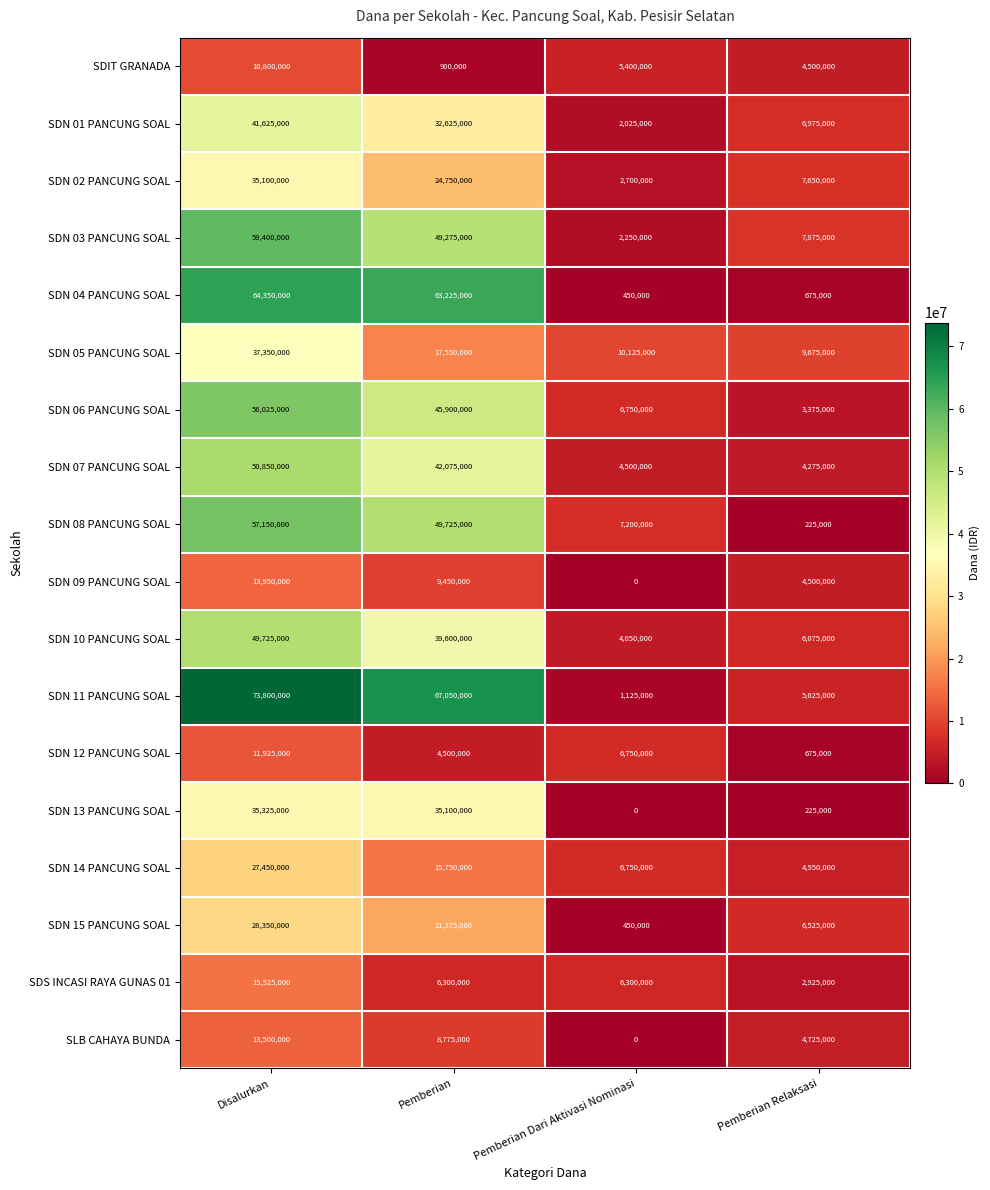

What is the average value of the SDN 03 PANCUNG SOAL series?

29700000